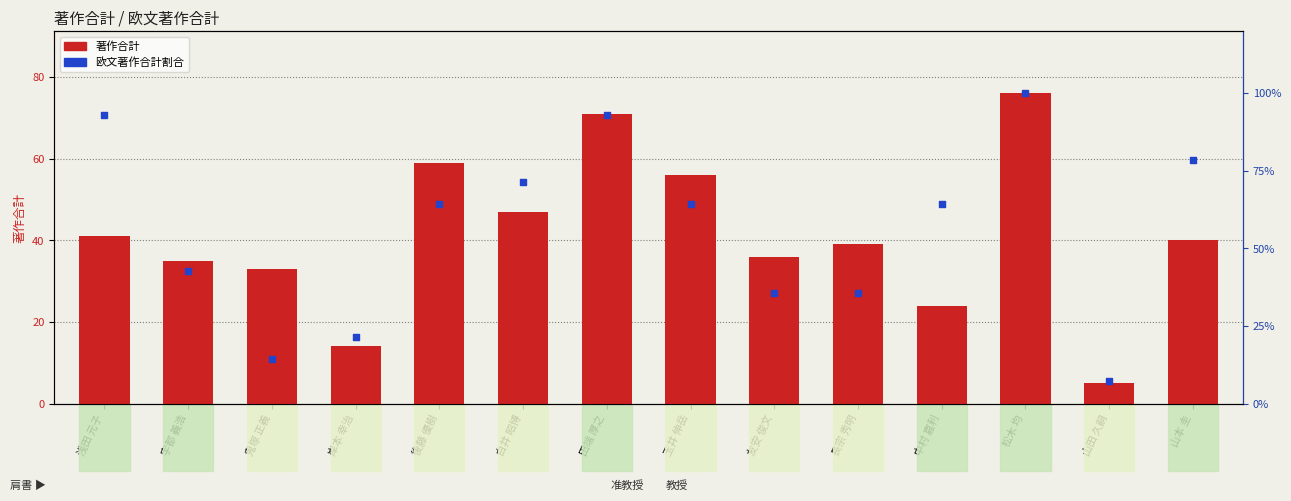

What is the total value across all series at 後藤 優樹?

123.3